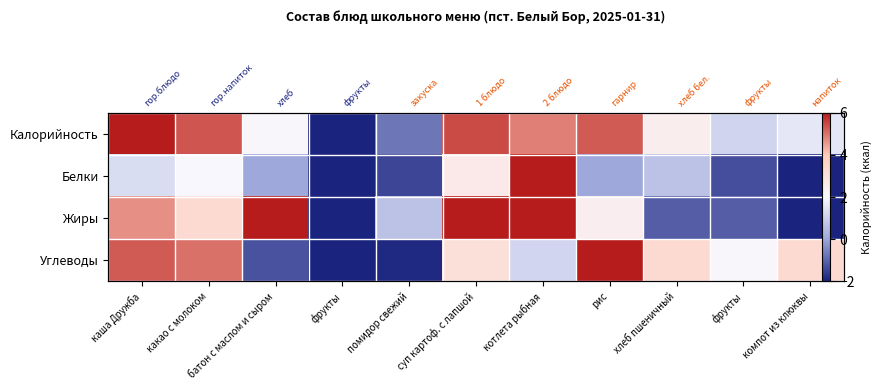

Which series has the largest total across all categories?

Калорийность